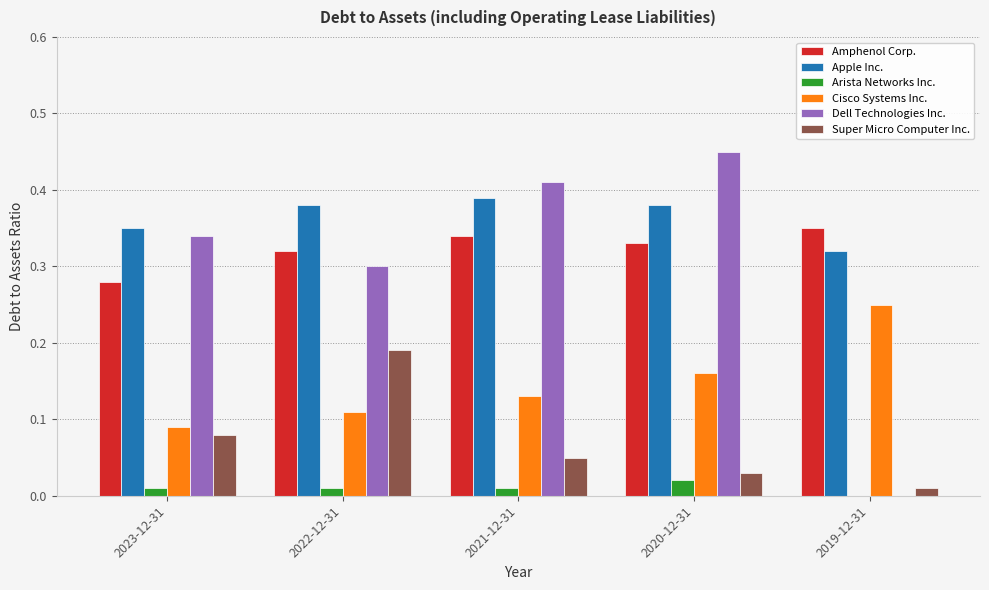

Between 2020-12-31 and 2019-12-31, which series saw the biggest shift?

Dell Technologies Inc.